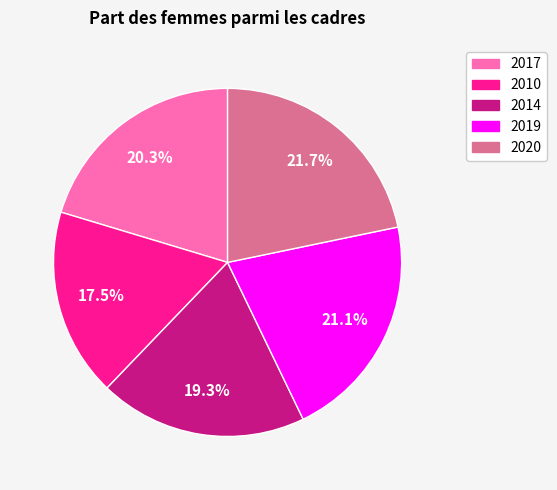

Rank the categories by value from lowest to highest.

2010, 2014, 2017, 2019, 2020